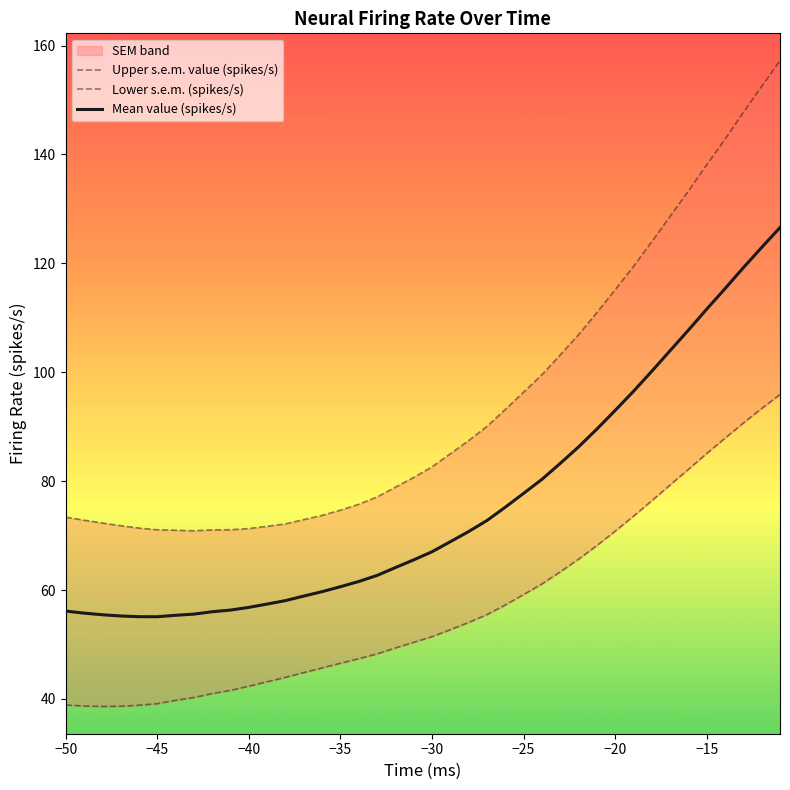

What is the label of the 4th point from the left?

−35